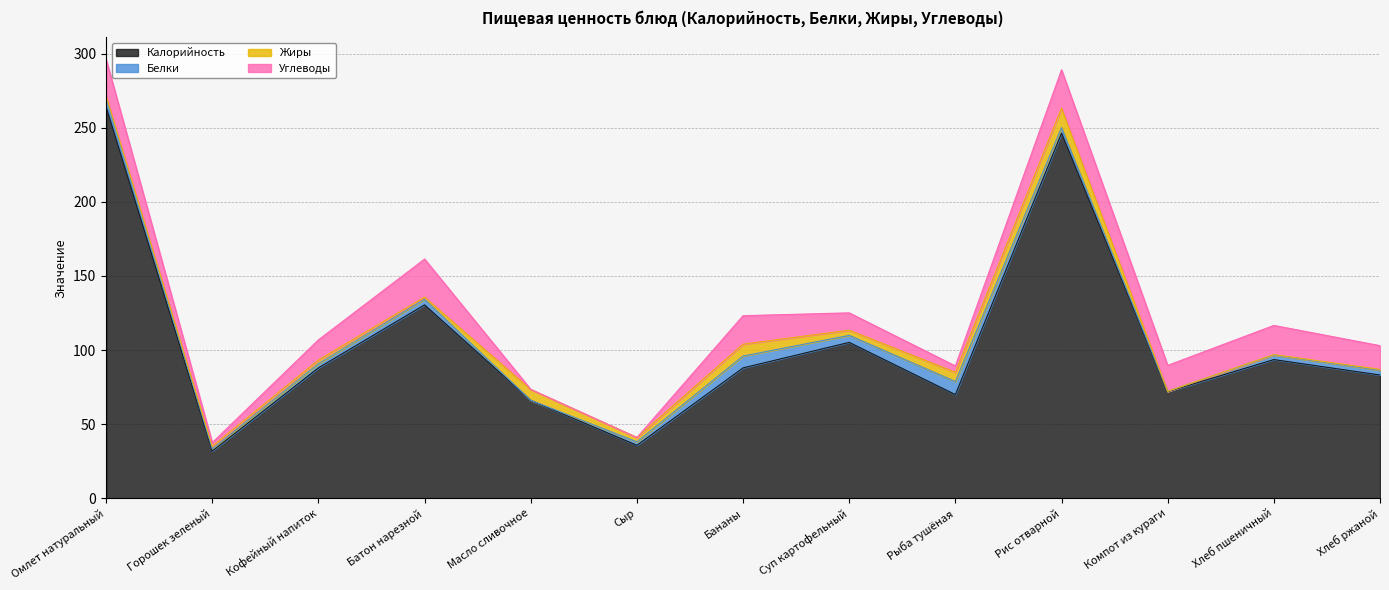

Count the number of categories in the chart.

13